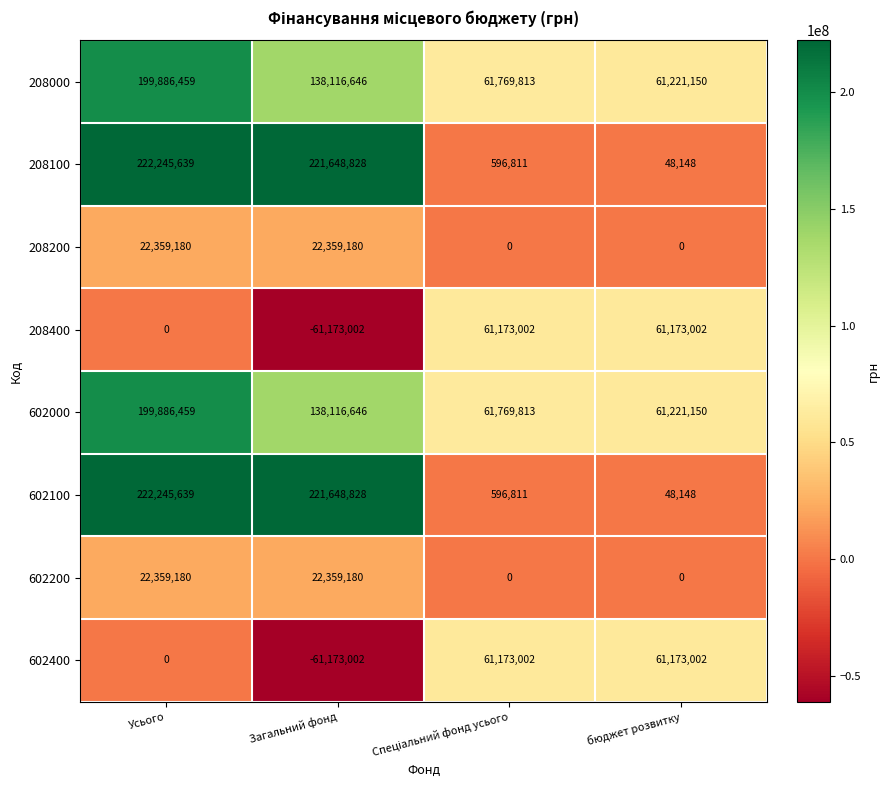

The value of 602000 at Усього is 116881761. True or false?

False